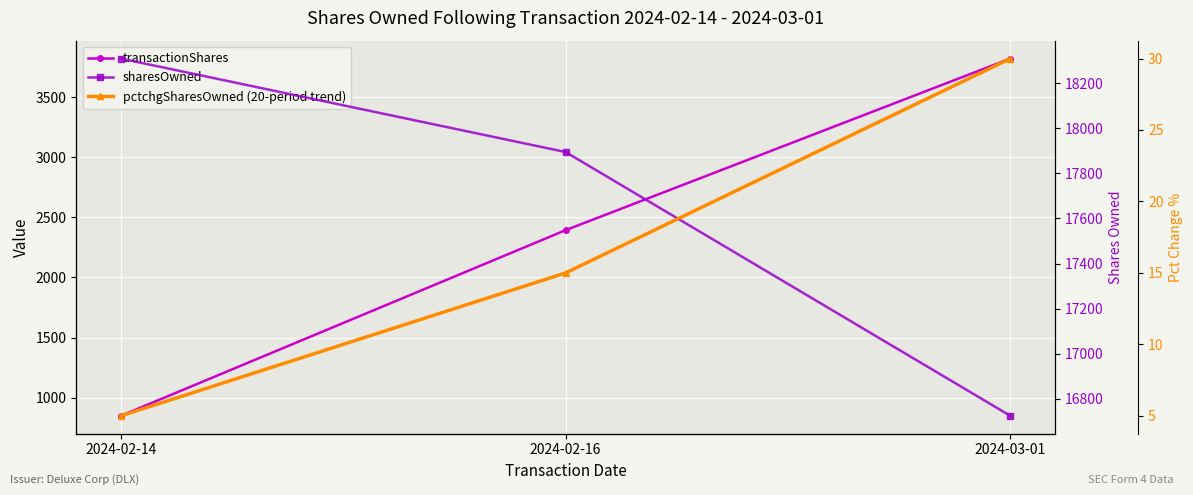

What is the minimum value shown in the chart?

5